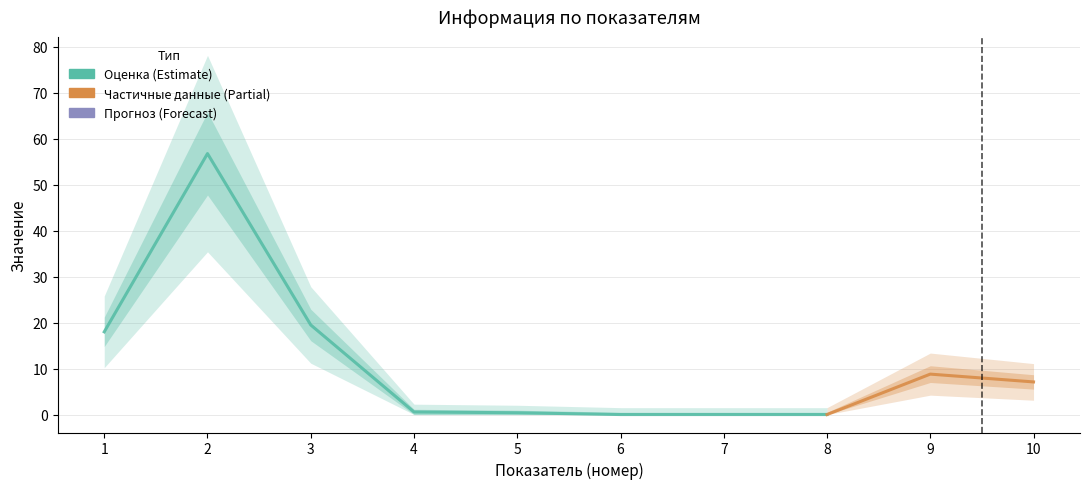

Does the chart display data point markers on the line(s)?

No